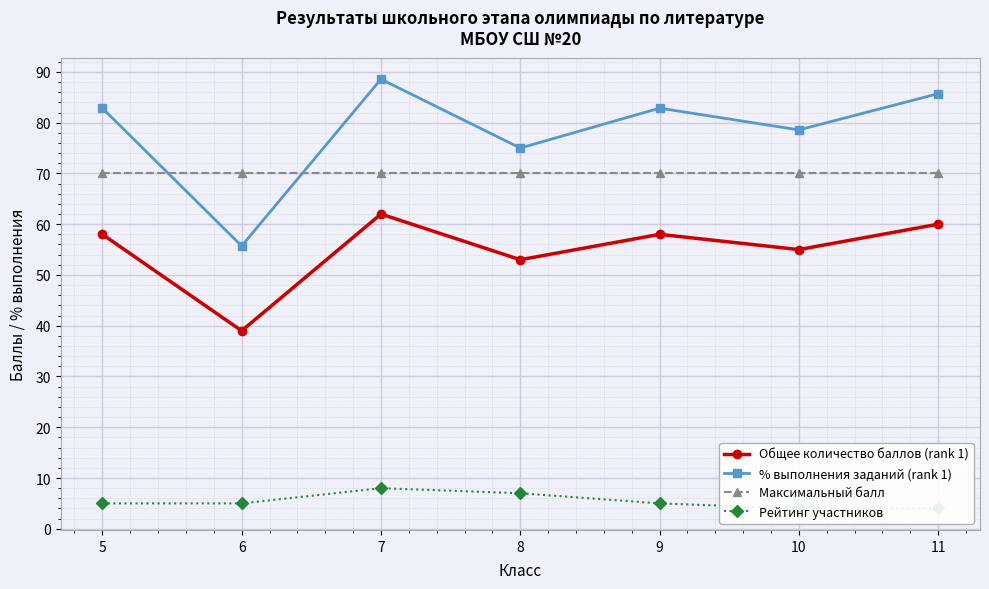

What is the total value across all series at 6?

169.7